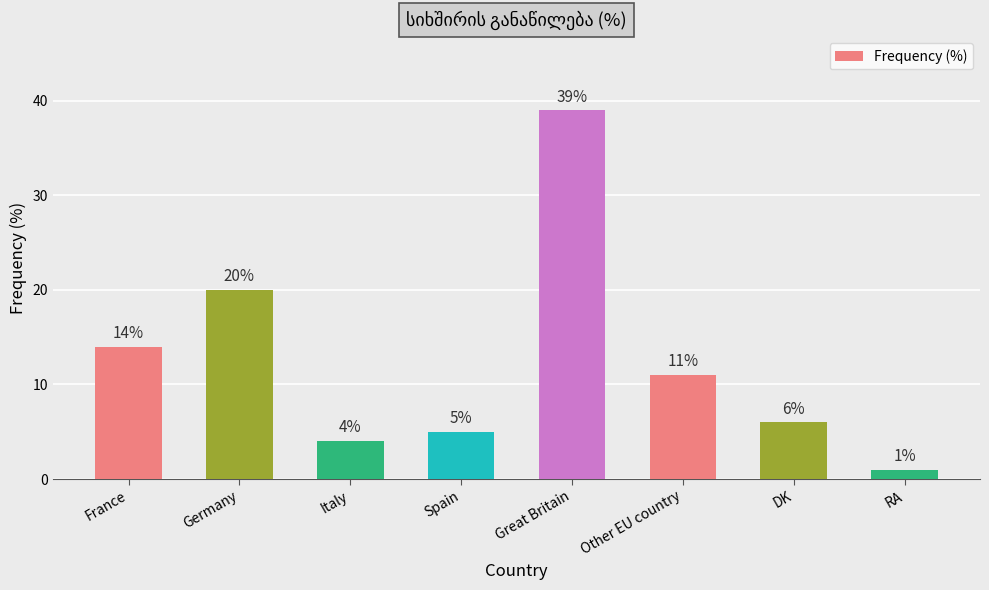

True or false: the data shows 9 at Spain.

False